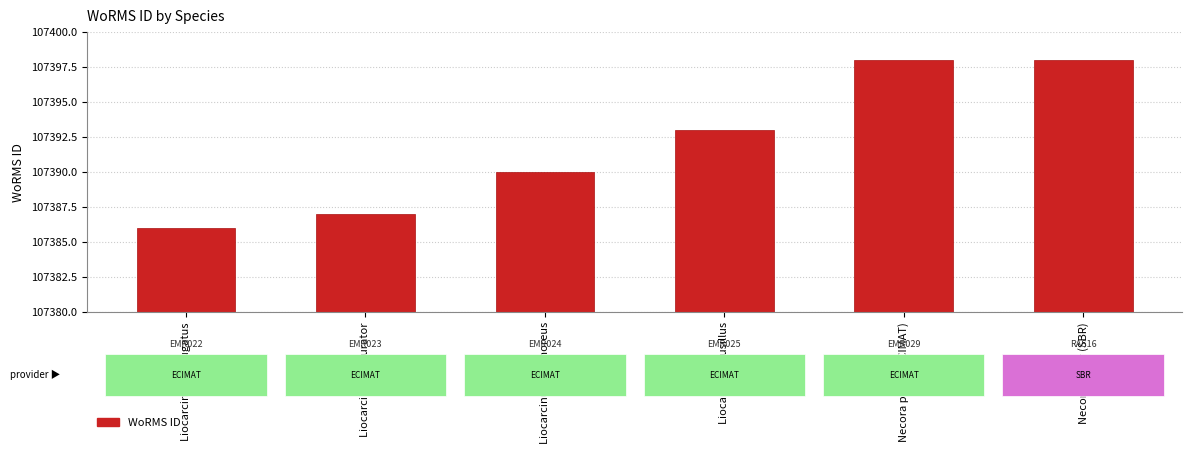

What is the value of the 5th bar from the left?

107398